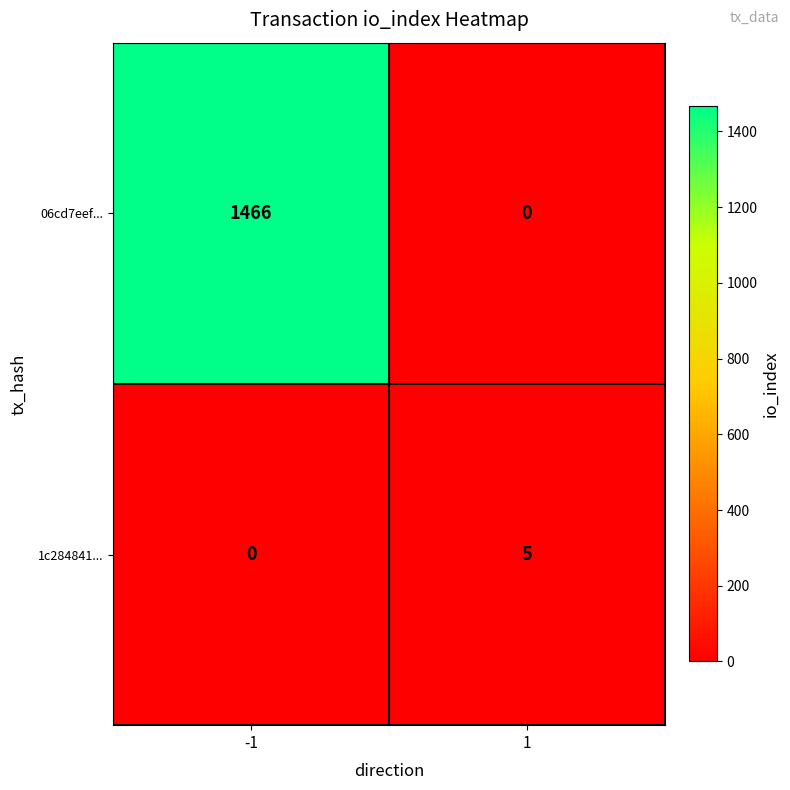

How many values in the 06cd7eef... series are below 1466?

1